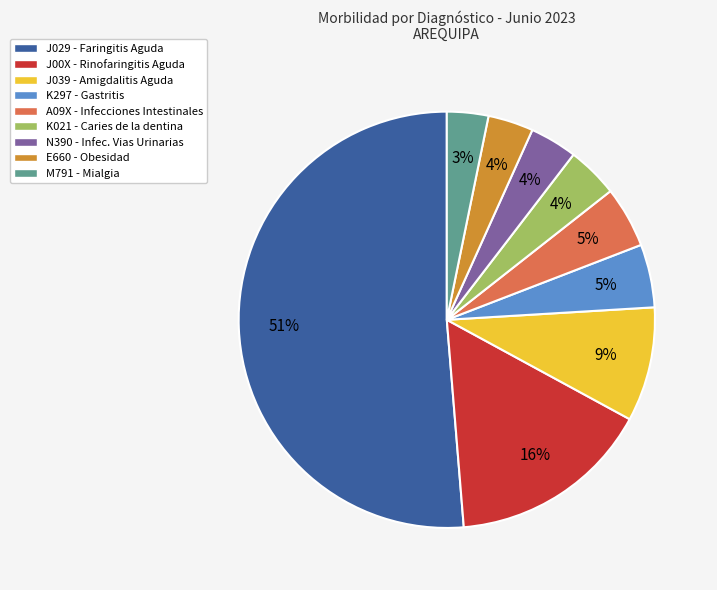

Count the number of slices in the pie.

9